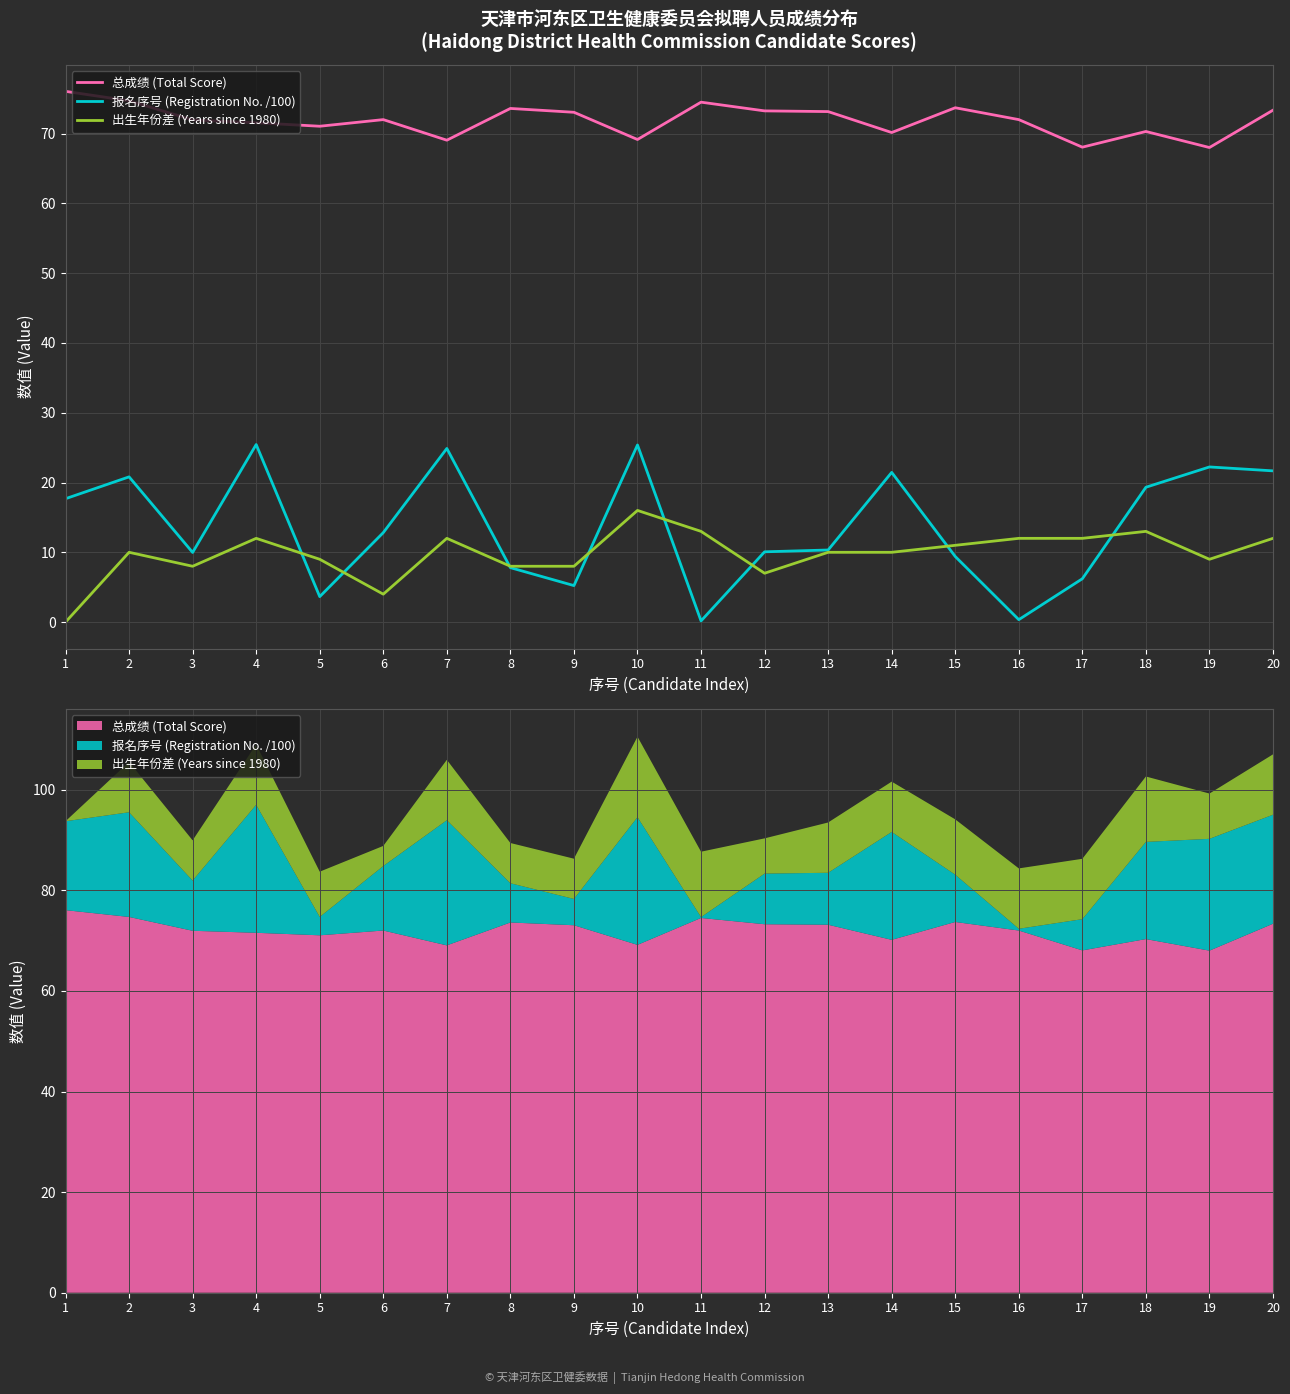

Reading left to right, what are all the values shown in this chart?

总成绩 (Total Score): 76.0	74.7	72.0	71.5	71.0	72.0	69.0	73.6	73.0	69.2	74.5	73.2	73.2	70.2	73.7	72.0	68.0	70.3	68.0	73.3
报名序号 (Registration No. /100): 17.7	20.8	10.0	25.4	3.6	12.8	24.9	7.8	5.2	25.4	0.2	10.1	10.3	21.4	9.4	0.3	6.2	19.3	22.2	21.7
出生年份差 (Years since 1980): 0.0	10.0	8.0	12.0	9.0	4.0	12.0	8.0	8.0	16.0	13.0	7.0	10.0	10.0	11.0	12.0	12.0	13.0	9.0	12.0